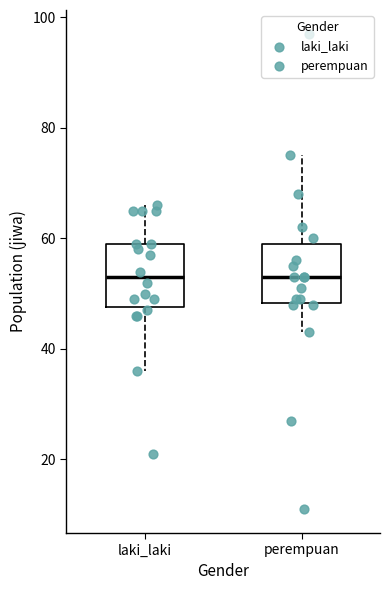

Reading left to right, read every box against the y-axis: the position of its median line, the range the box covers, and the ends of its whiskers. The values are not printed on the chart, so give them approximately, as read against the axis.

laki_laki: median 54, box 48 to 60, whiskers 36 to 66
perempuan: median 54, box 48 to 60, whiskers 44 to 76